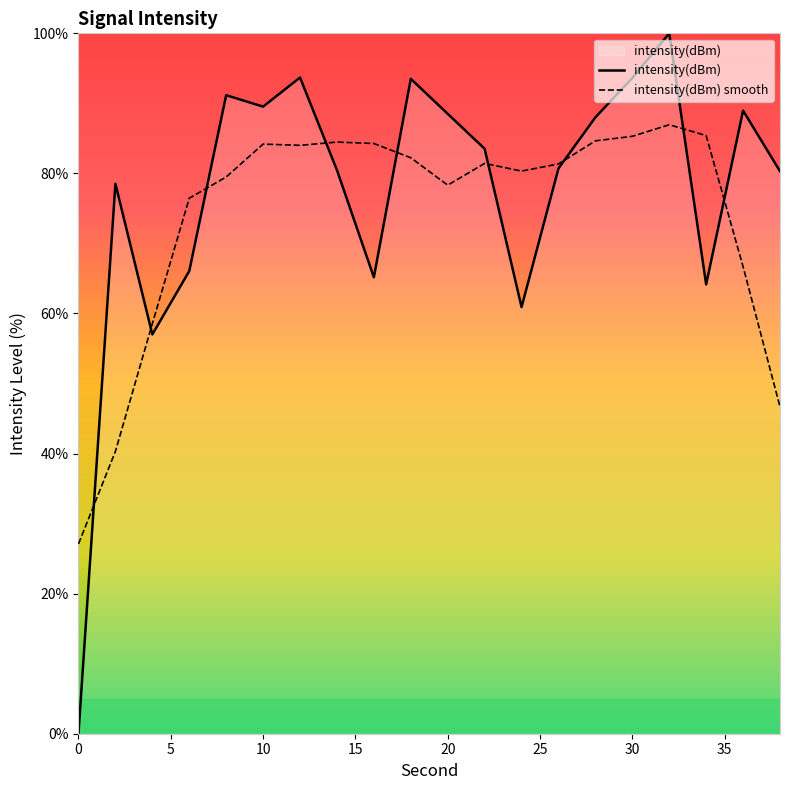

List the series in order of their peak value, lowest first.

intensity(dBm) smooth, intensity(dBm)